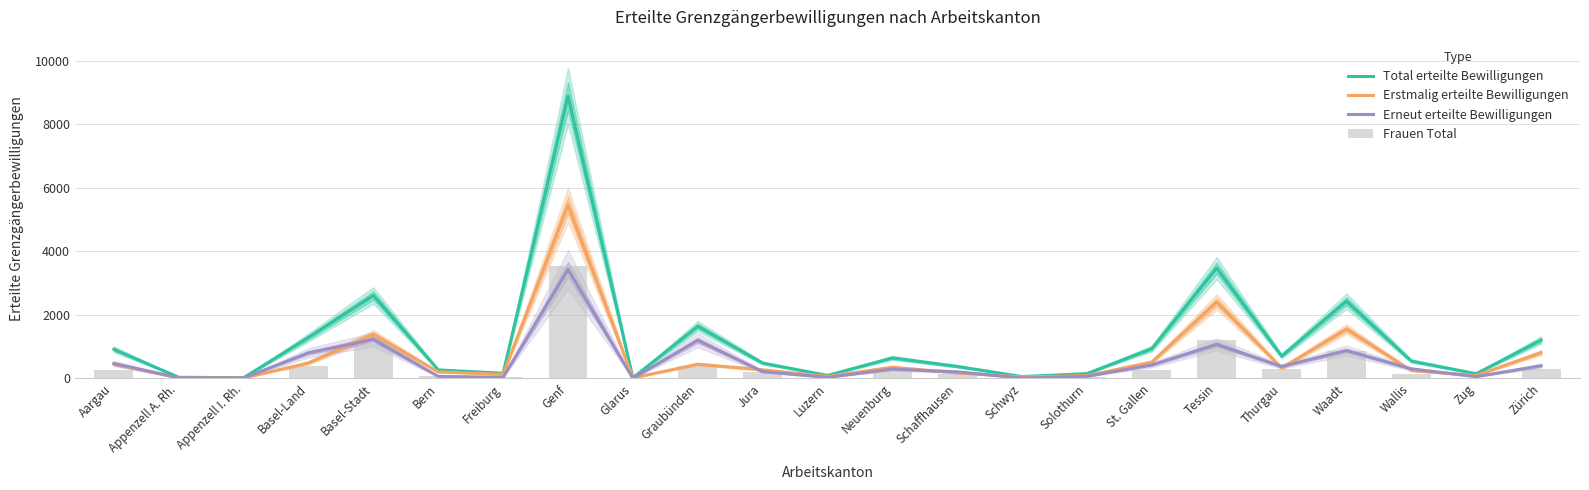

What is the approximate value of Erstmalig erteilte Bewilligungen at Freiburg?

127